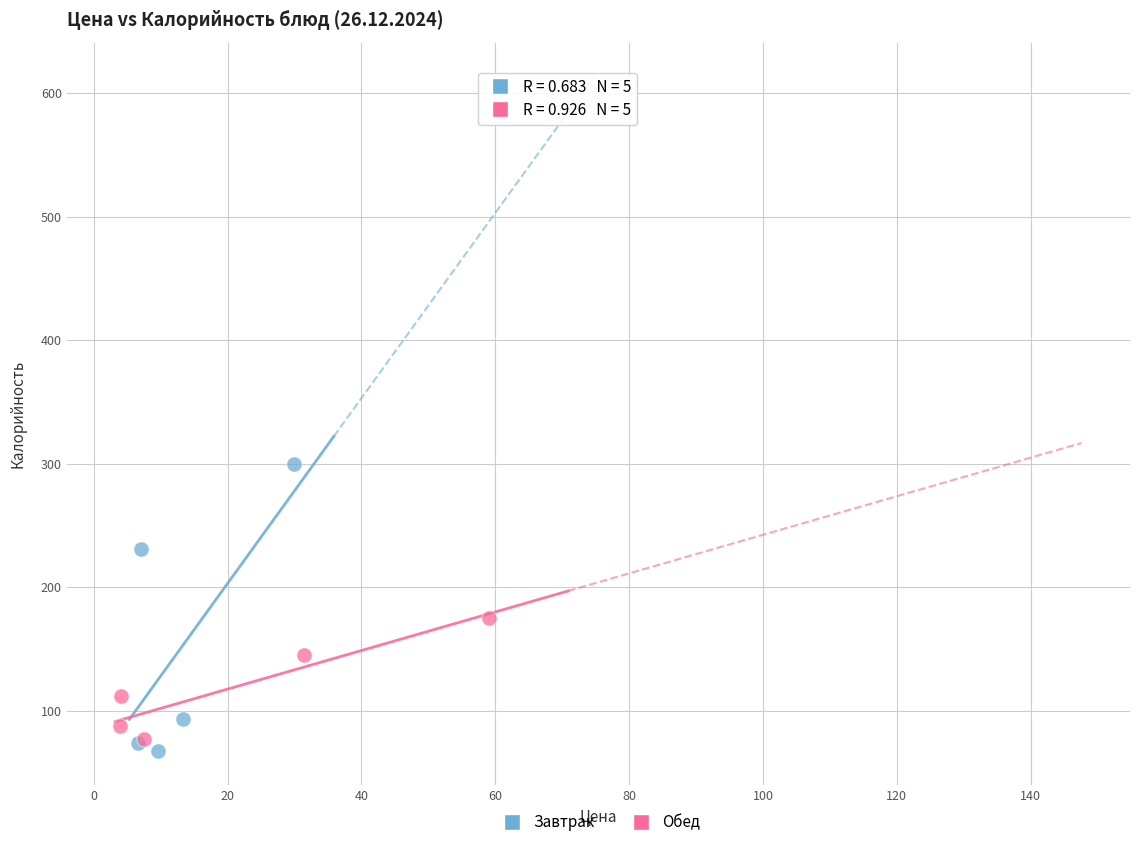

Which series reaches the minimum Y coordinate?

Завтрак